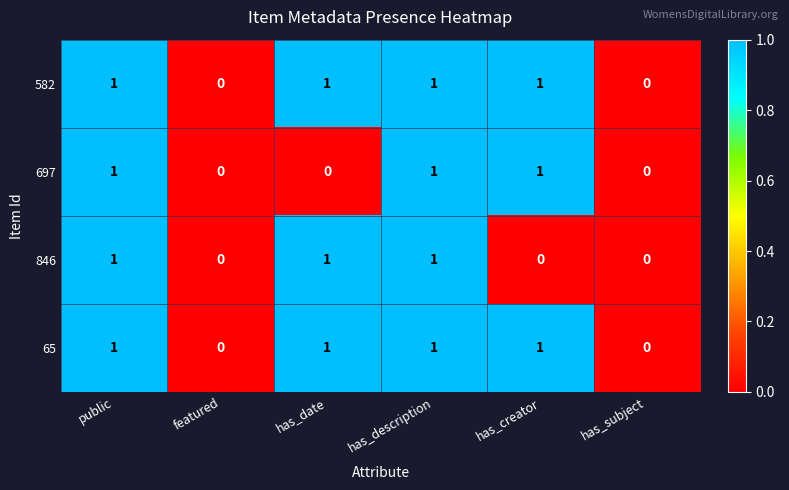

Count the number of categories in the chart.

6